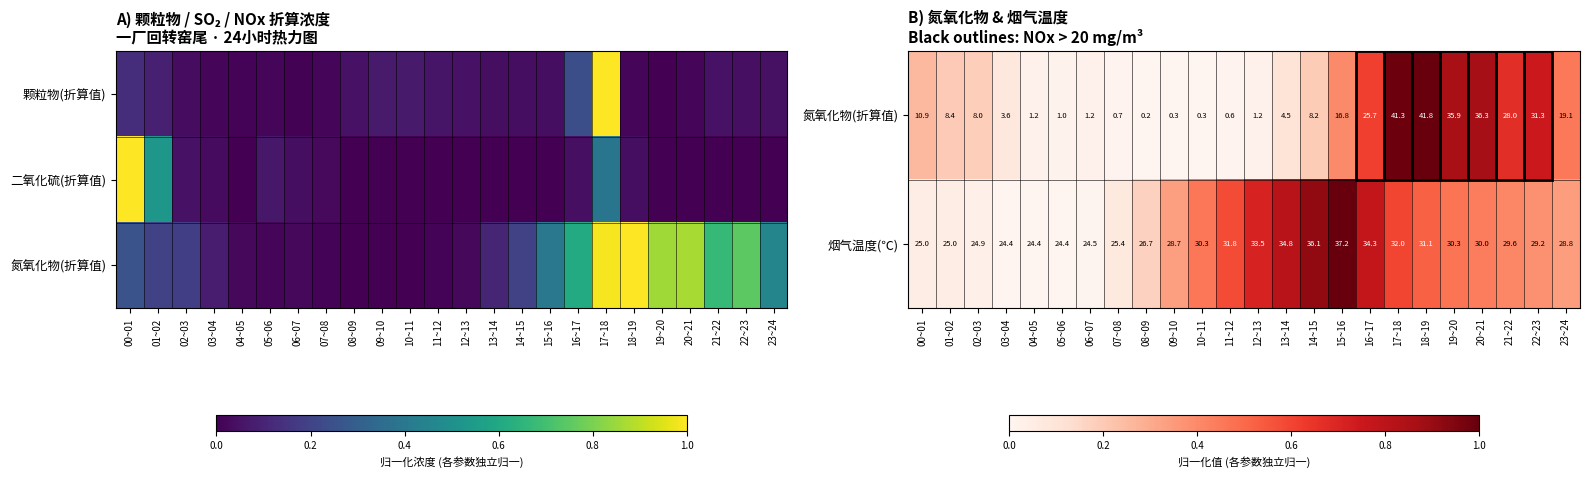

At which label does 烟气温度(℃) first exceed 29?

10~11